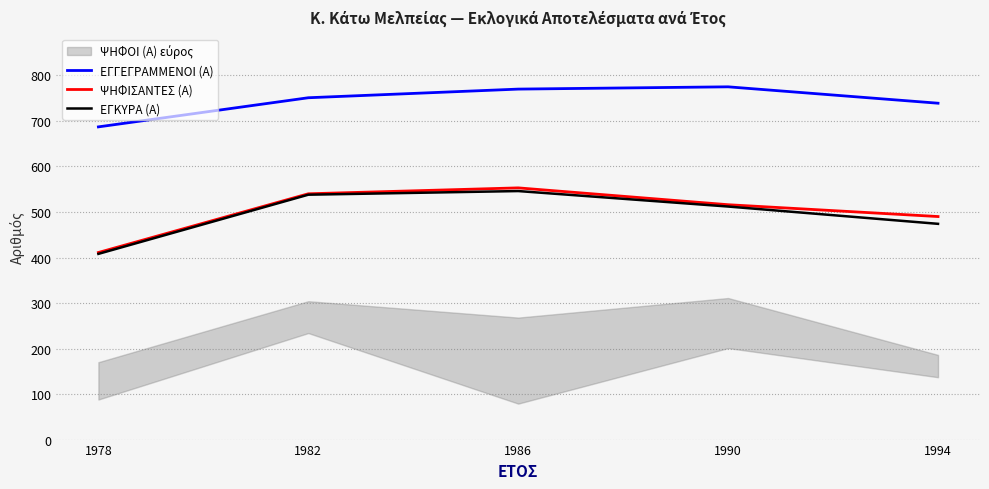

At 1986, list the series in order from smallest to largest.

ΕΓΚΥΡΑ (Α), ΨΗΦΙΣΑΝΤΕΣ (Α), ΕΓΓΕΓΡΑΜΜΕΝΟΙ (Α)